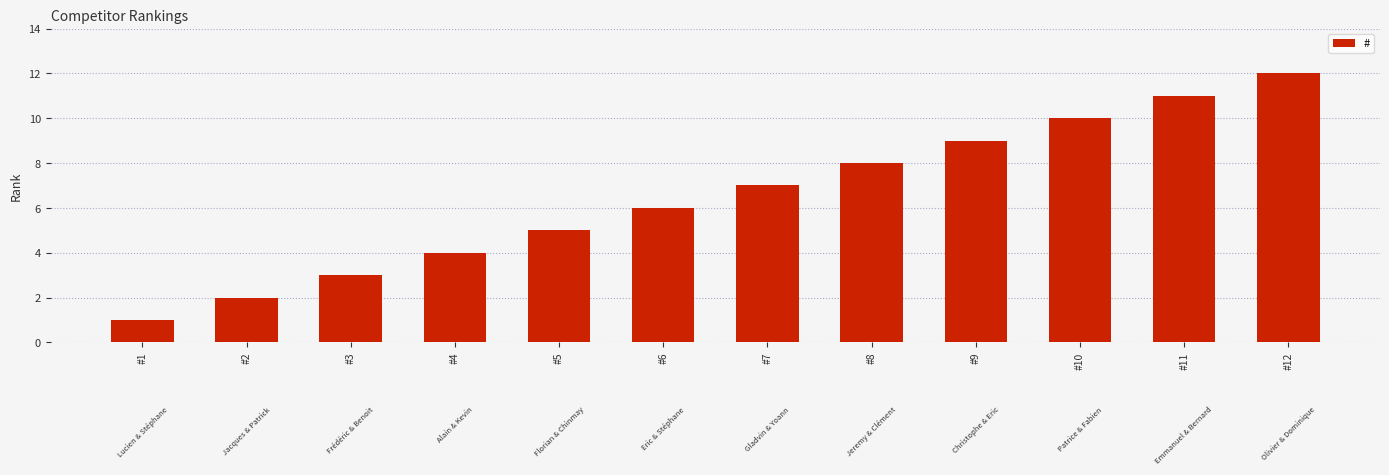

Reading left to right, transcribe all the data shown in this chart.

1	2	3	4	5	6	7	8	9	10	11	12